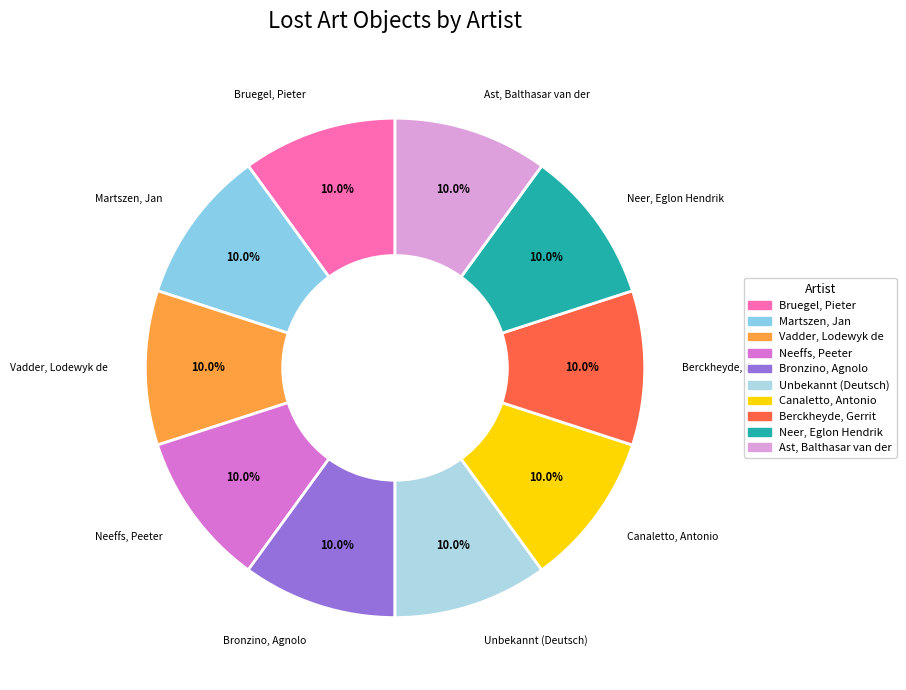

How many segments does this pie chart have?

10